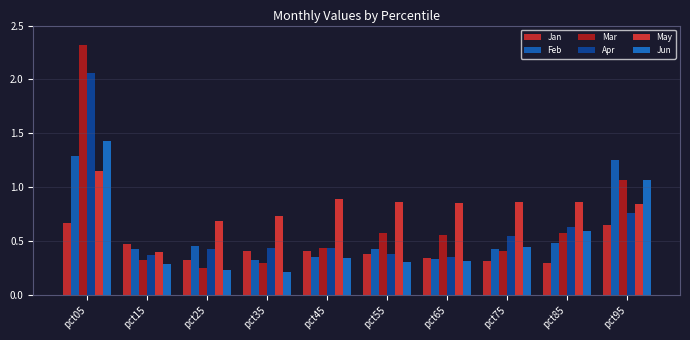

Reading left to right, list all the values displayed in this chart.

Jan: 0.7	0.5	0.3	0.4	0.4	0.4	0.3	0.3	0.3	0.7
Feb: 1.3	0.4	0.5	0.3	0.4	0.4	0.3	0.4	0.5	1.3
Mar: 2.3	0.3	0.3	0.3	0.4	0.6	0.6	0.4	0.6	1.1
Apr: 2.1	0.4	0.4	0.4	0.4	0.4	0.4	0.5	0.6	0.8
May: 1.2	0.4	0.7	0.7	0.9	0.9	0.9	0.9	0.9	0.8
Jun: 1.4	0.3	0.2	0.2	0.3	0.3	0.3	0.4	0.6	1.1